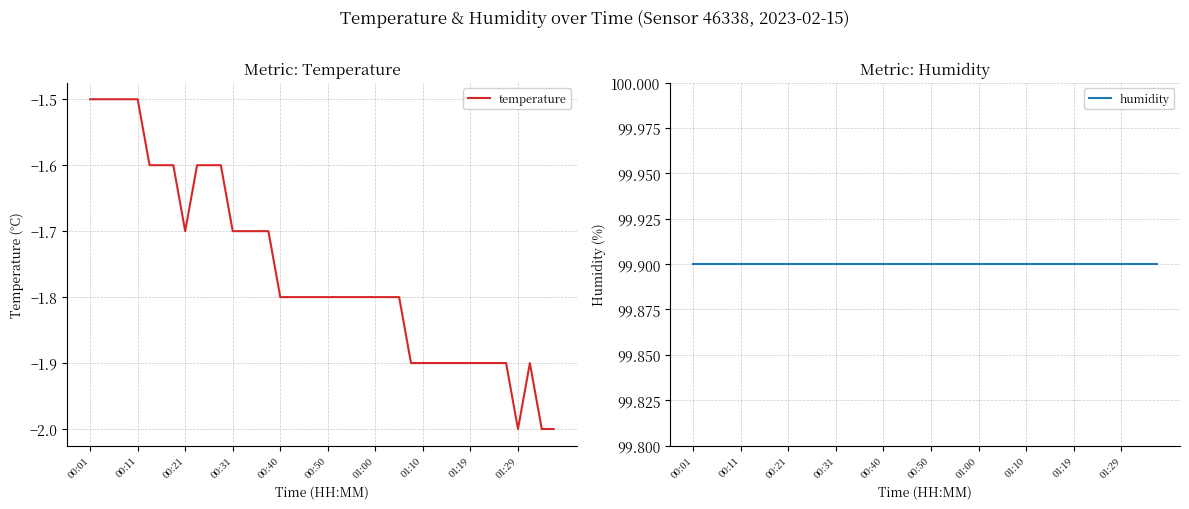

Is it true that temperature equals -2.0 at 01:29?

True